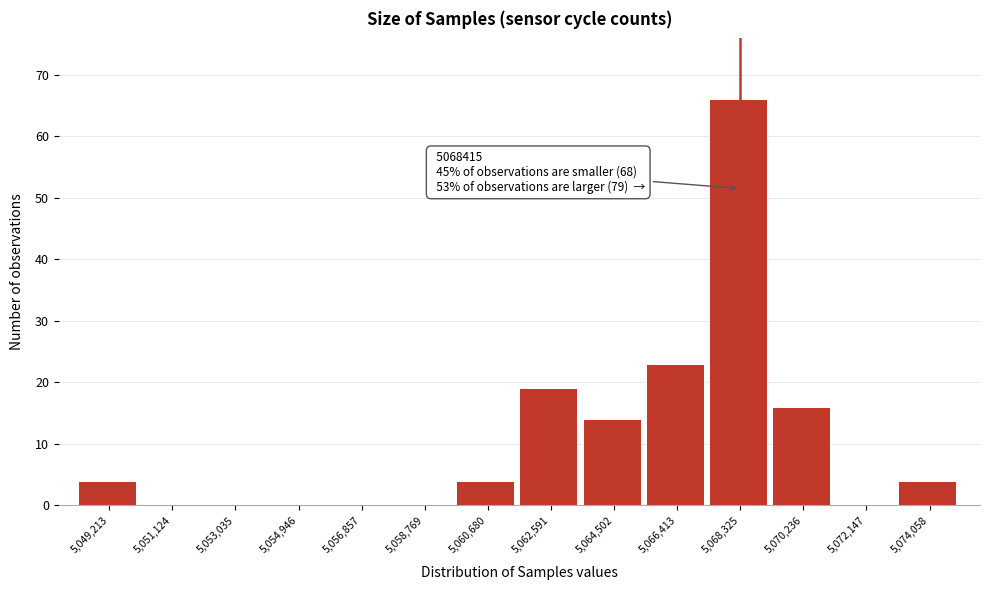

Reading left to right, transcribe all the data shown in this chart.

5,049,213=4	5,051,124=0	5,053,035=0	5,054,946=0	5,056,857=0	5,058,769=0	5,060,680=4	5,062,591=19	5,064,502=14	5,066,413=23	5,068,325=66	5,070,236=16	5,072,147=0	5,074,058=4